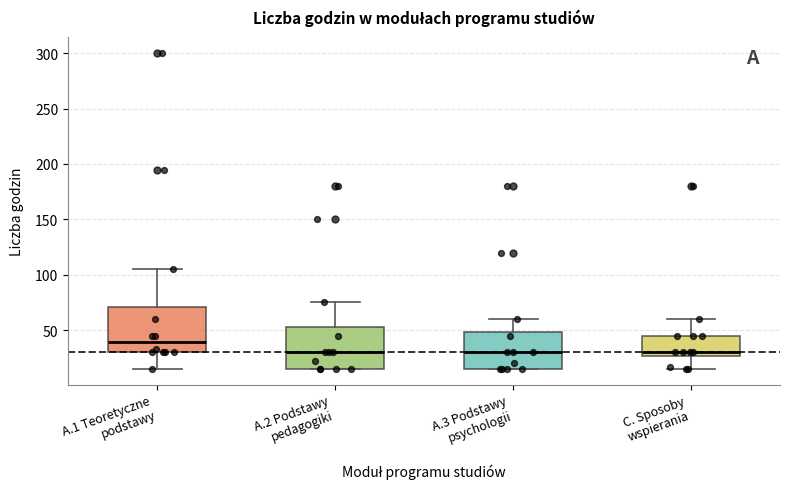

Where is the lower edge of the box for C. Sposoby wspierania on the y-axis? The values are not printed on the chart, so give them approximately, as read against the axis.

25